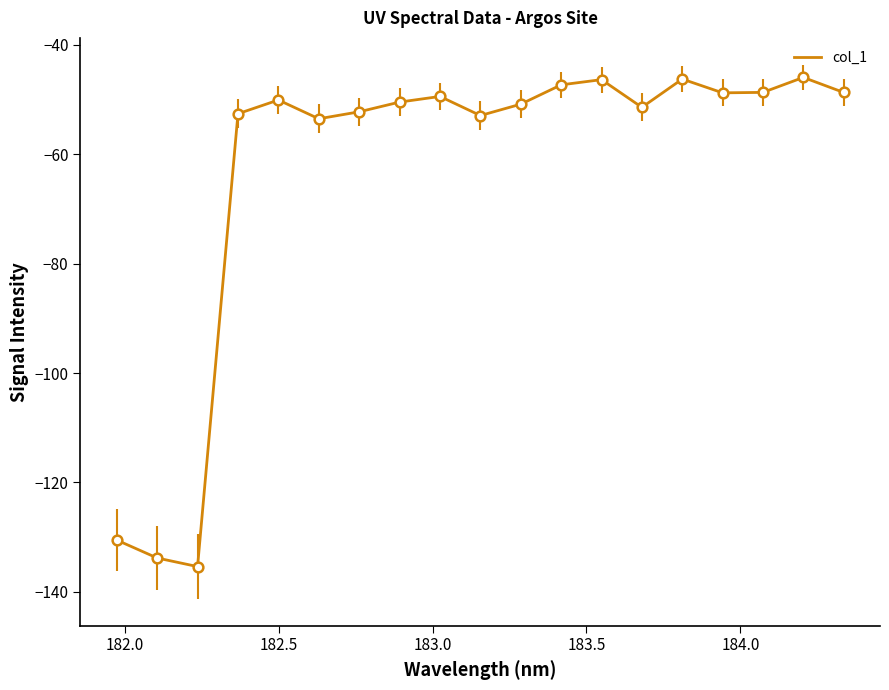

What is the smallest value displayed?

-135.4